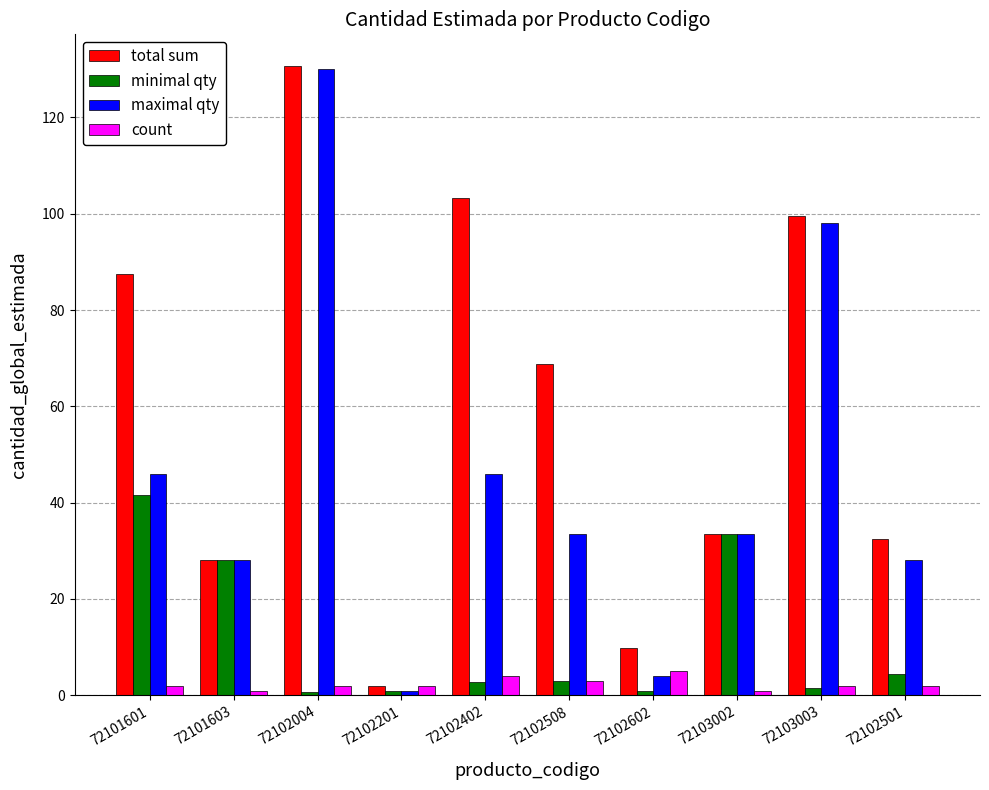

List the series in order of their overall mean, highest first.

total sum, maximal qty, minimal qty, count